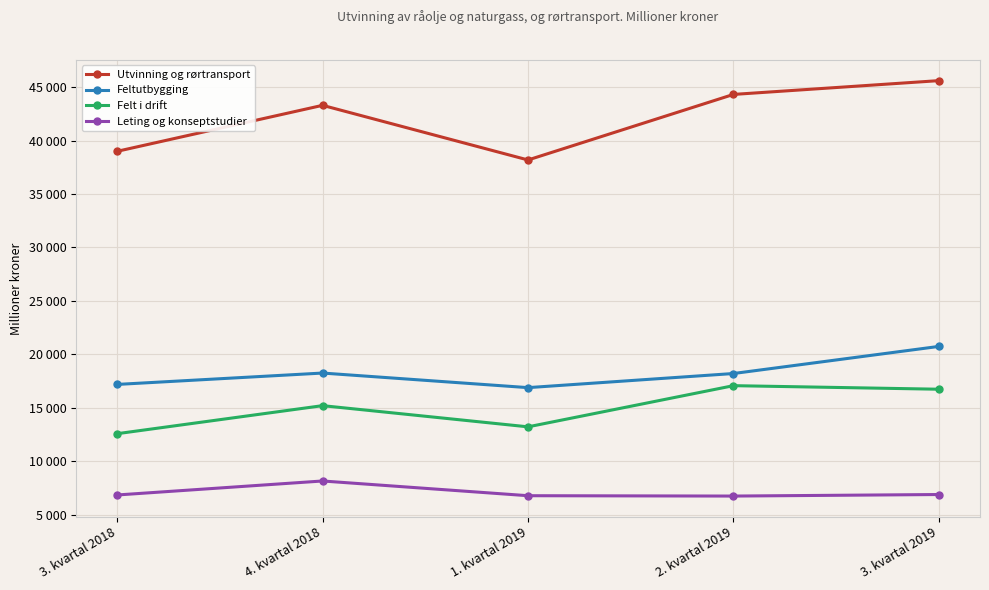

What are all the series names shown in the legend?

Utvinning og rørtransport, Feltutbygging, Felt i drift, Leting og konseptstudier